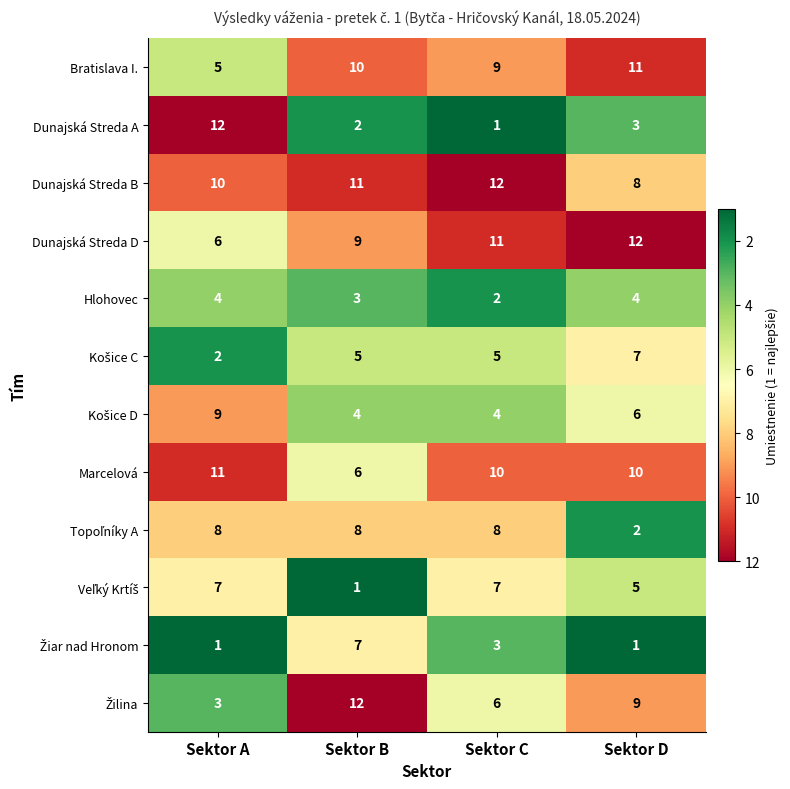

Which series has the widest spread of values?

Dunajská Streda A